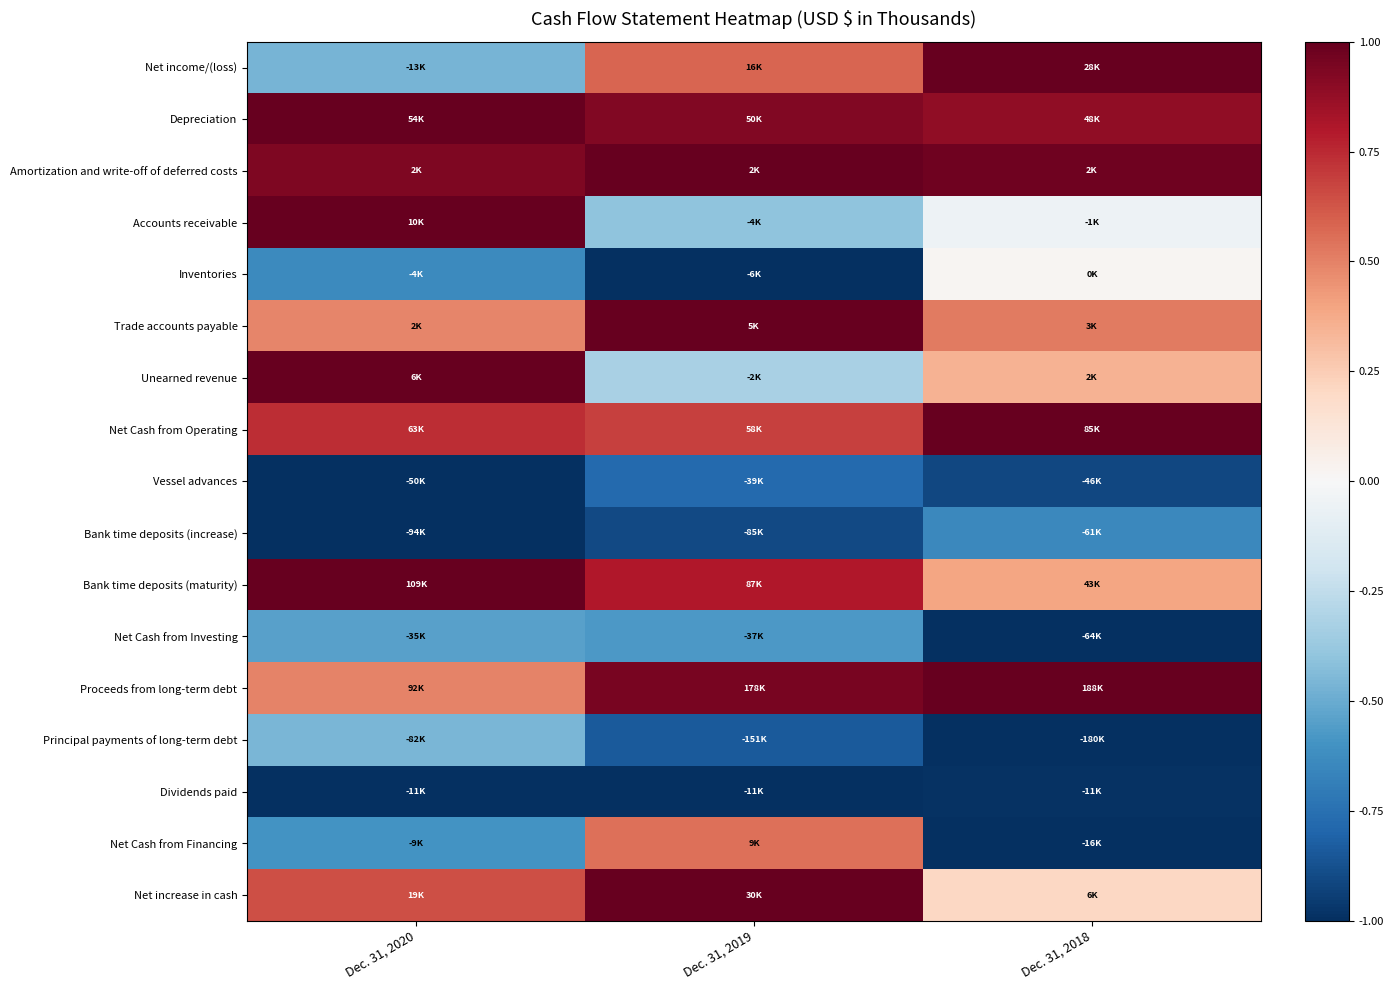

What is the minimum value shown in the chart?

-1.0